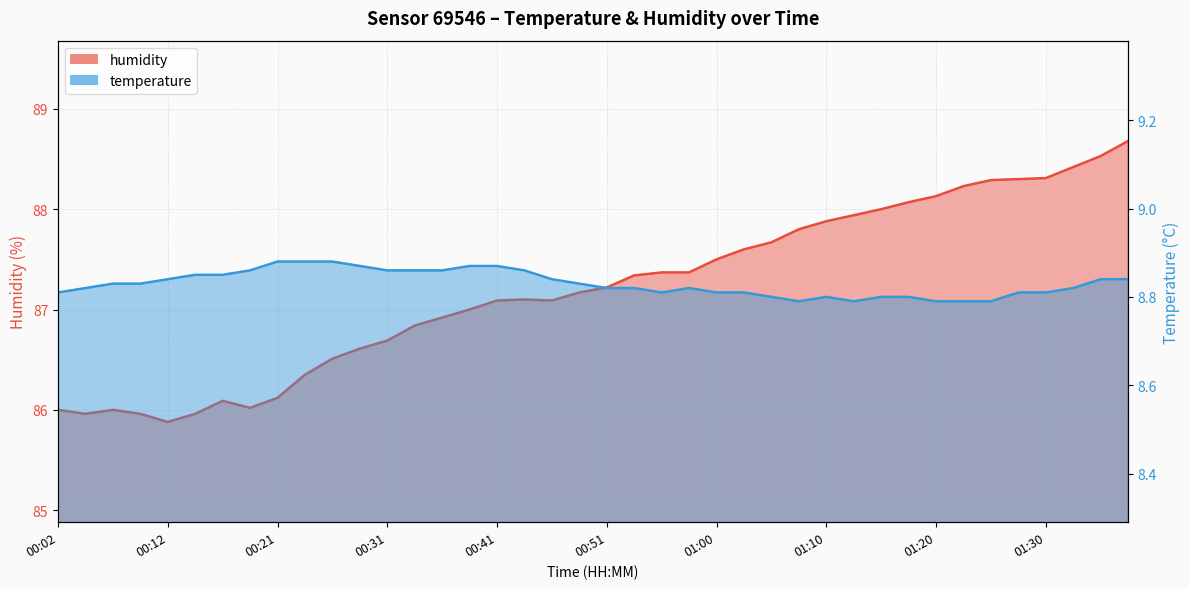

How many interior local peaks does the temperature series have?

2